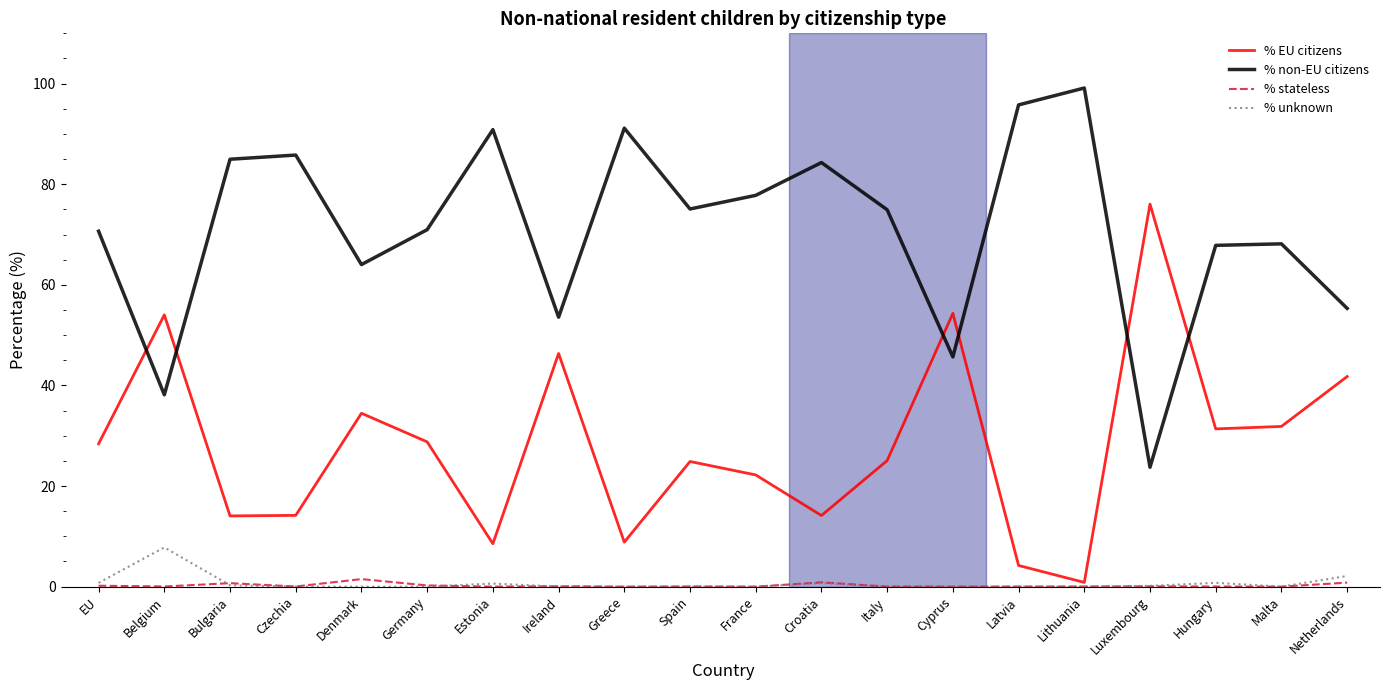

What is the difference between the highest and lowest values at France?

77.8